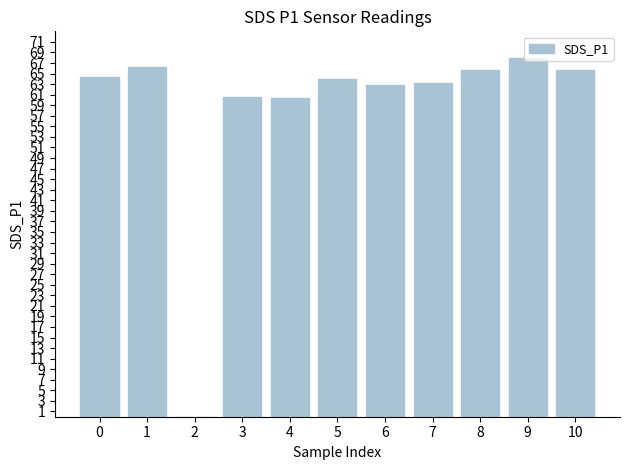

Which label corresponds to the largest value in the chart?

9